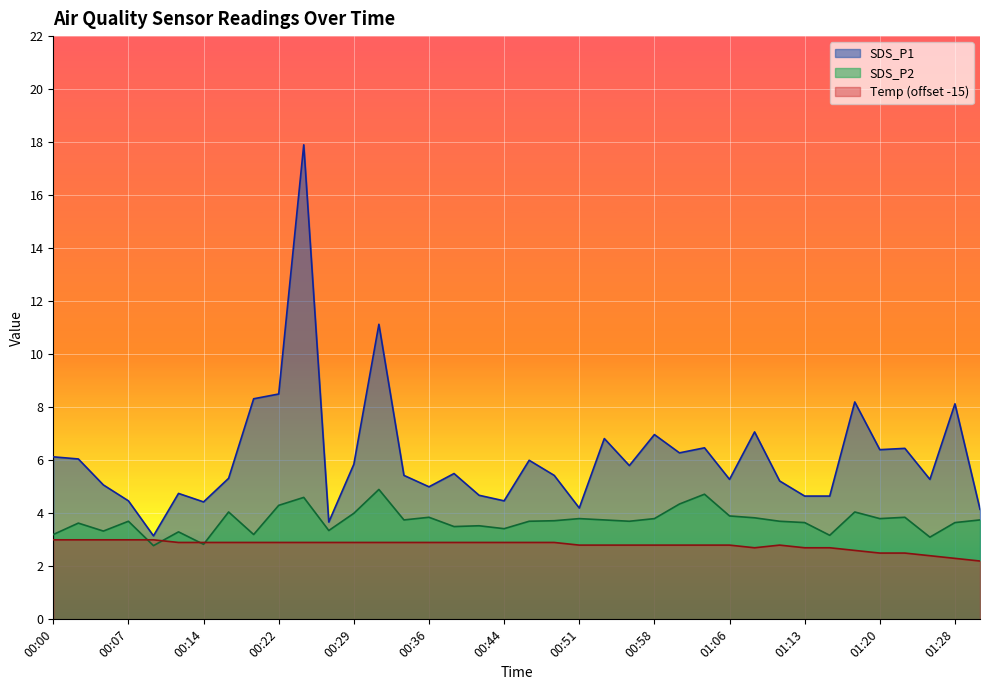

Is the value of Temp at 00:29 greater than the value of SDS_P2 at 00:07?

No